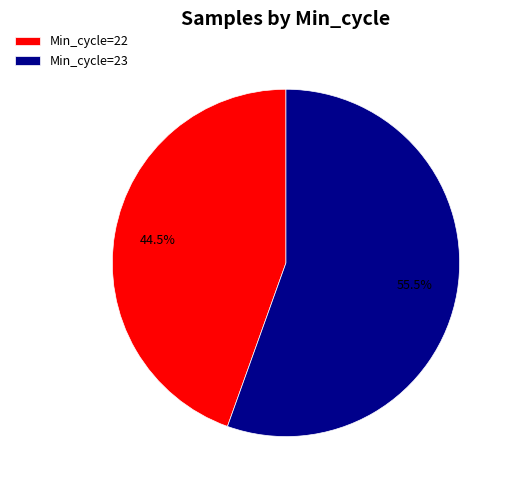

Does Min_cycle=23 account for over 50% of the chart?

Yes